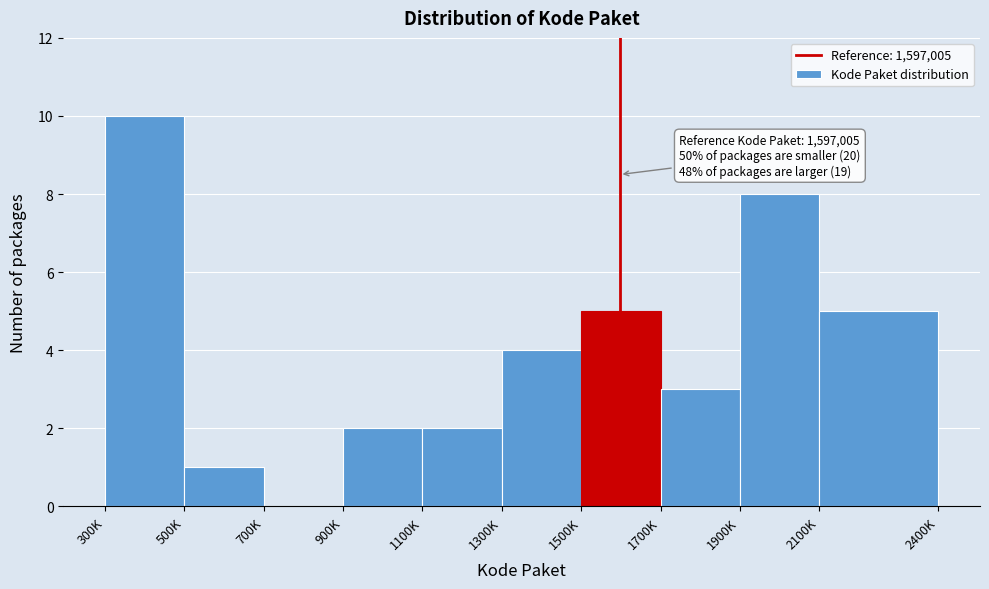

Reading left to right, transcribe all the data shown in this chart.

300K=10	500K=1	700K=0	900K=2	1100K=2	1300K=4	1500K=5	1700K=3	1900K=8	2100K=5